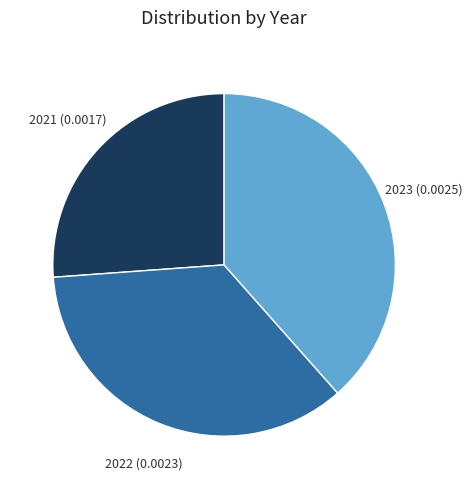

Is there a majority slice in this chart?

No